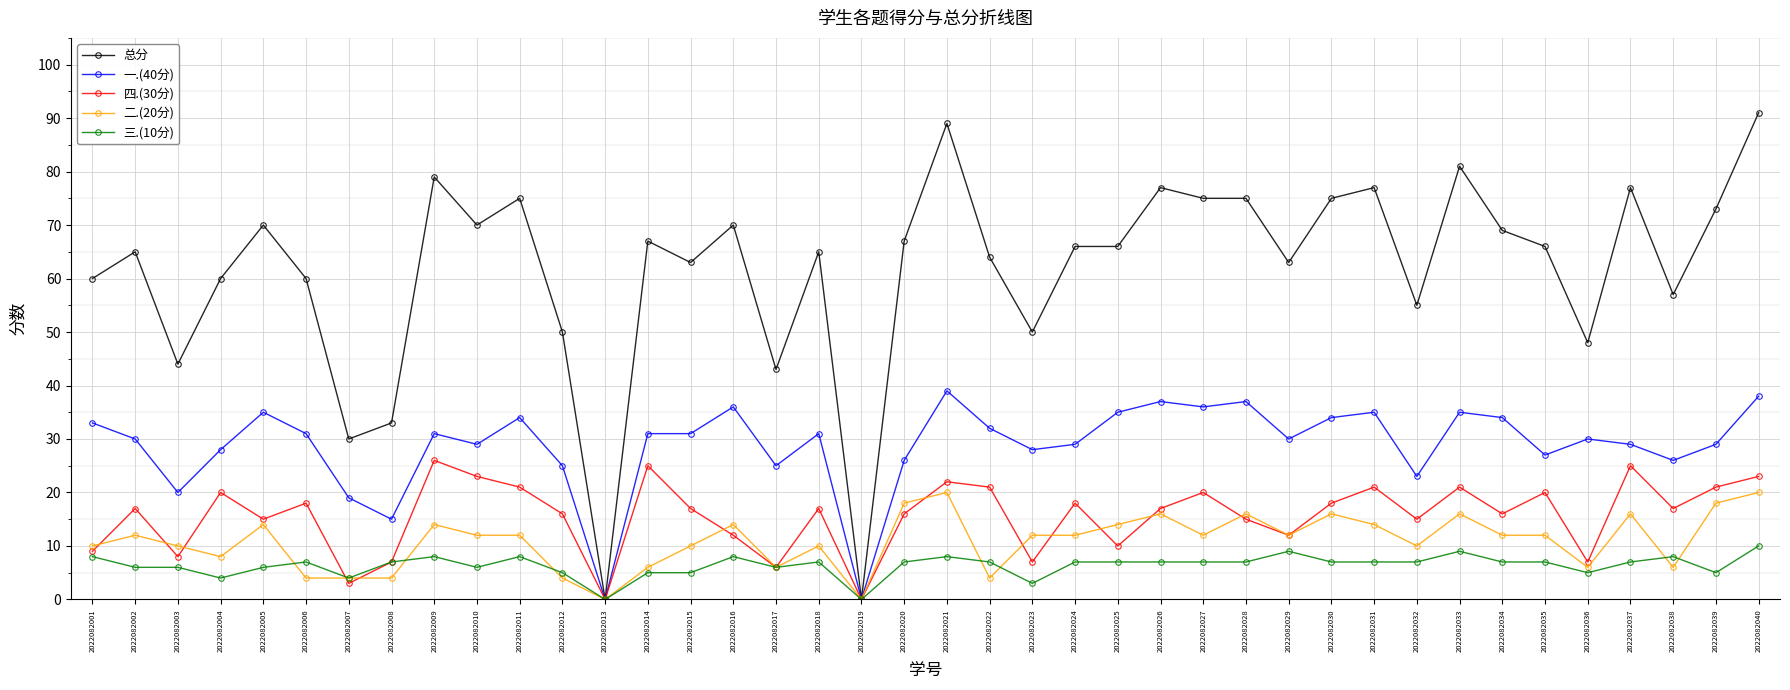

What is the sum of all 二.(20分) values?

436